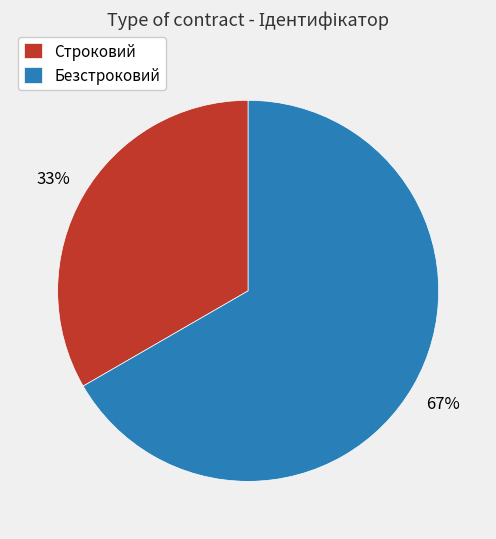

Does Строковий represent more than half of the total?

No